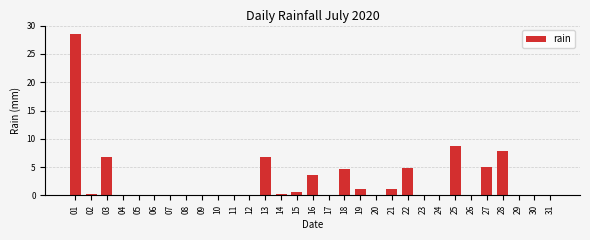

Read the value at 19.

1.2